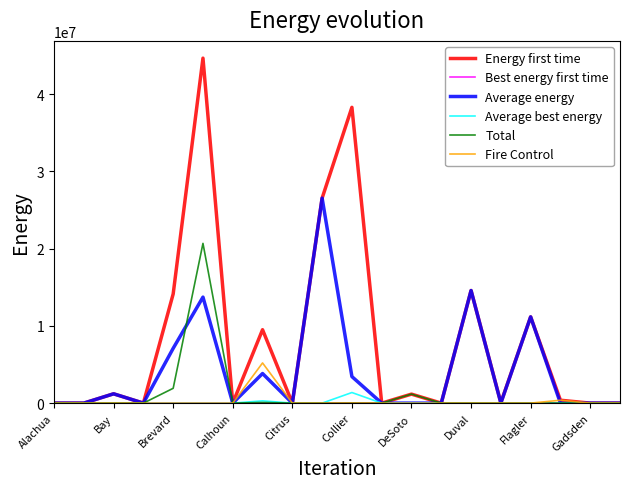

What is the maximum value shown in the chart?

44678551